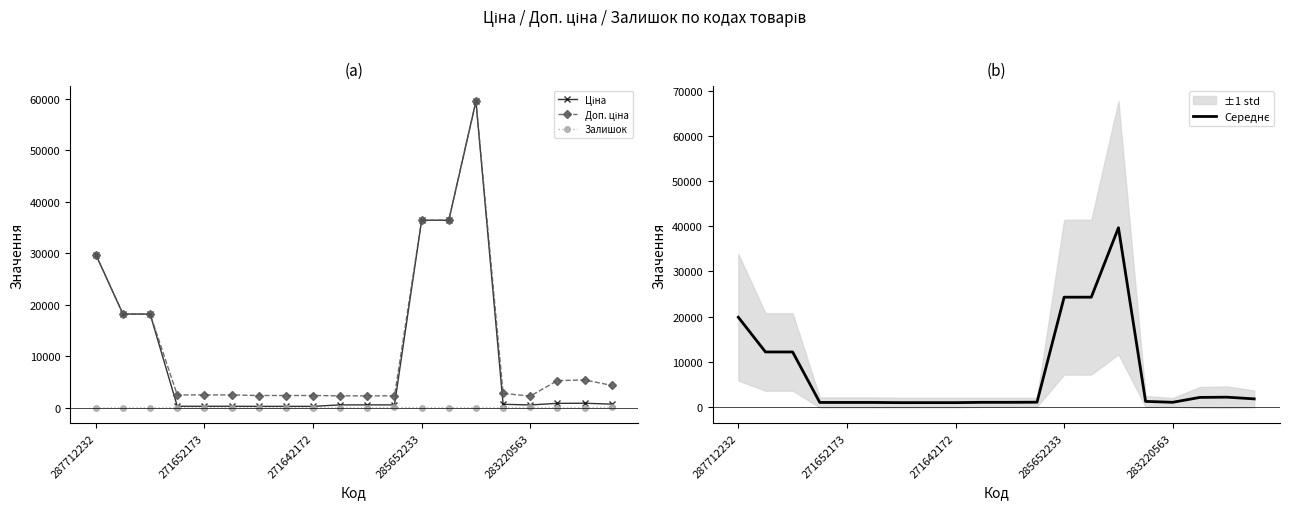

What is the total value across all series at 6?

3607.8